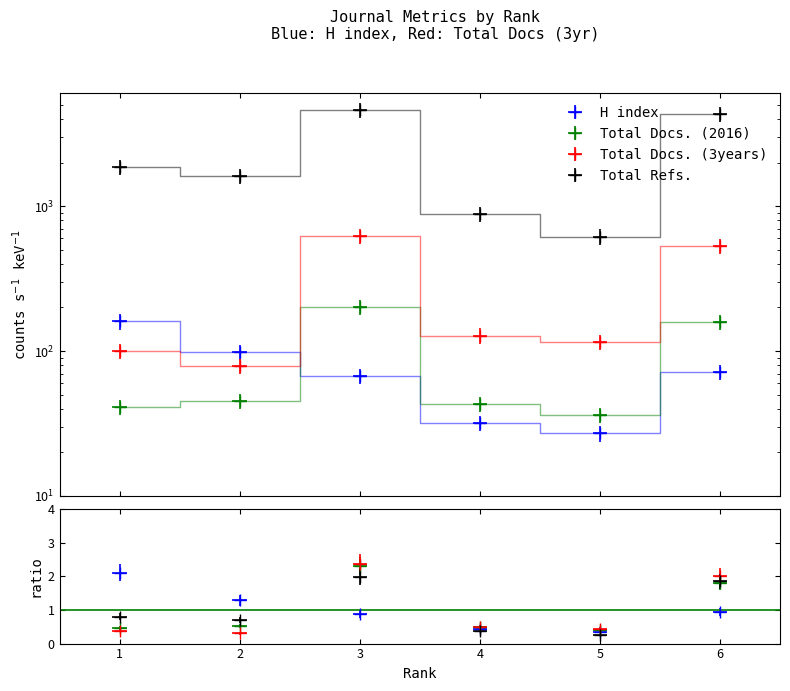

How many values in the Total Docs. (2016) series are below 45?

3